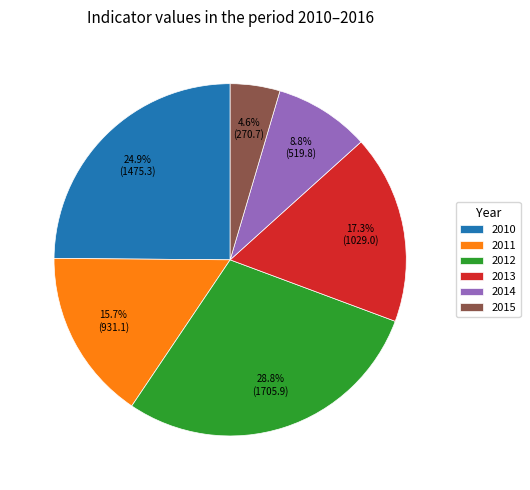

How many slices are in this pie chart?

6